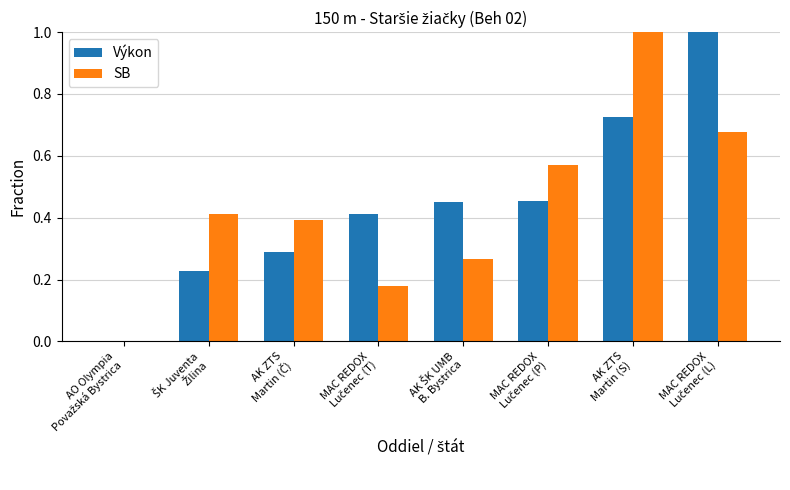

Does the chart contain stacked bars?

No